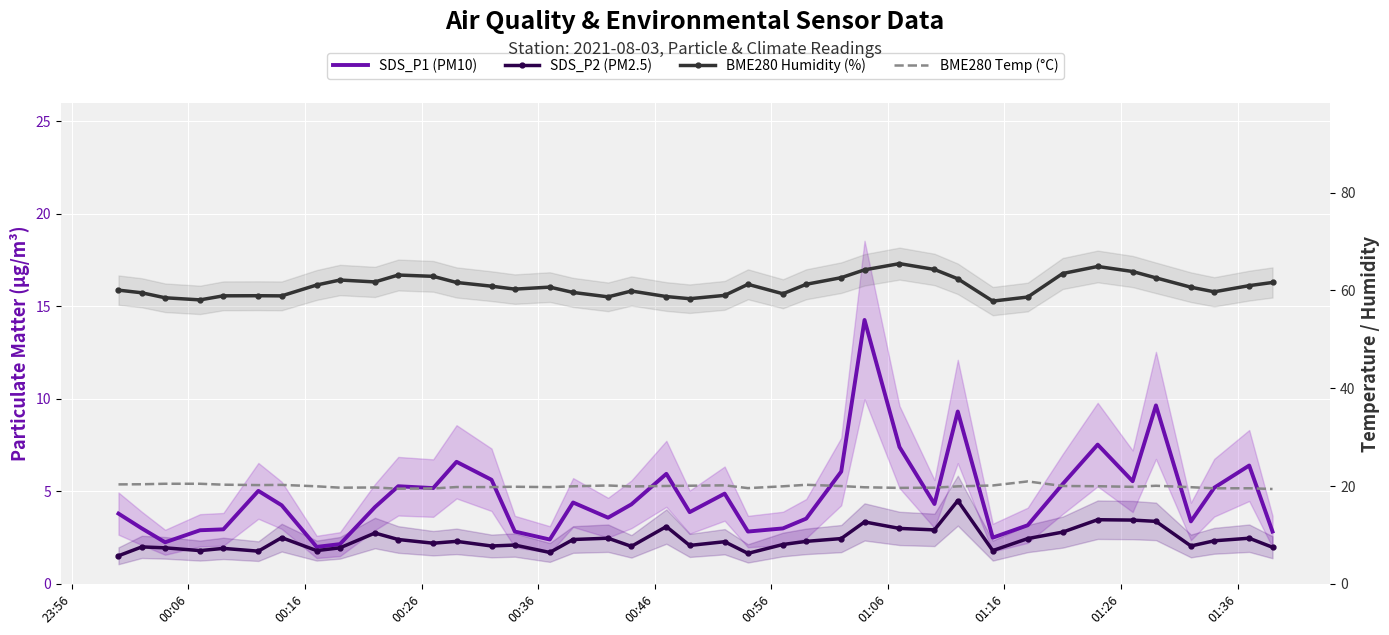

What is the sum of all BME280 Humidity (%) values?

2436.2